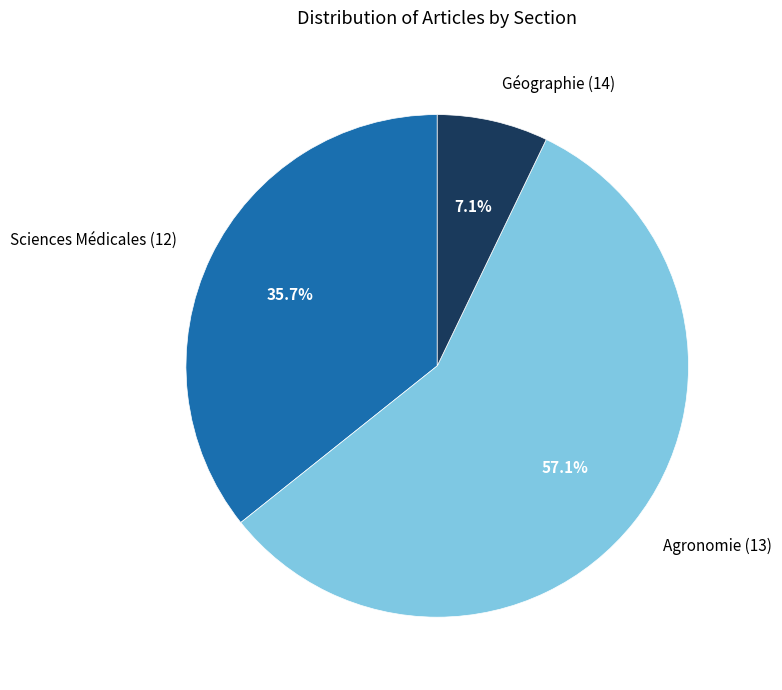

What is the smallest slice in the pie chart?

Géographie (14)